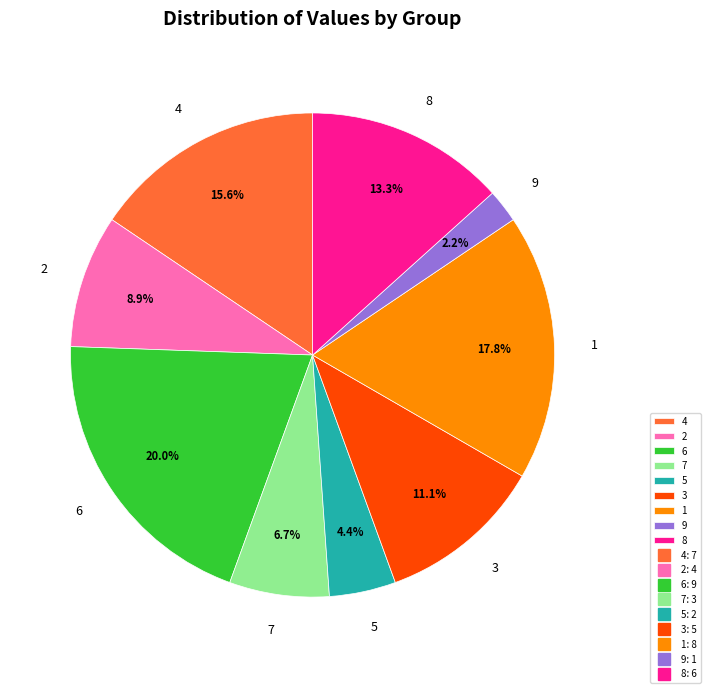

How many slices are in this pie chart?

9